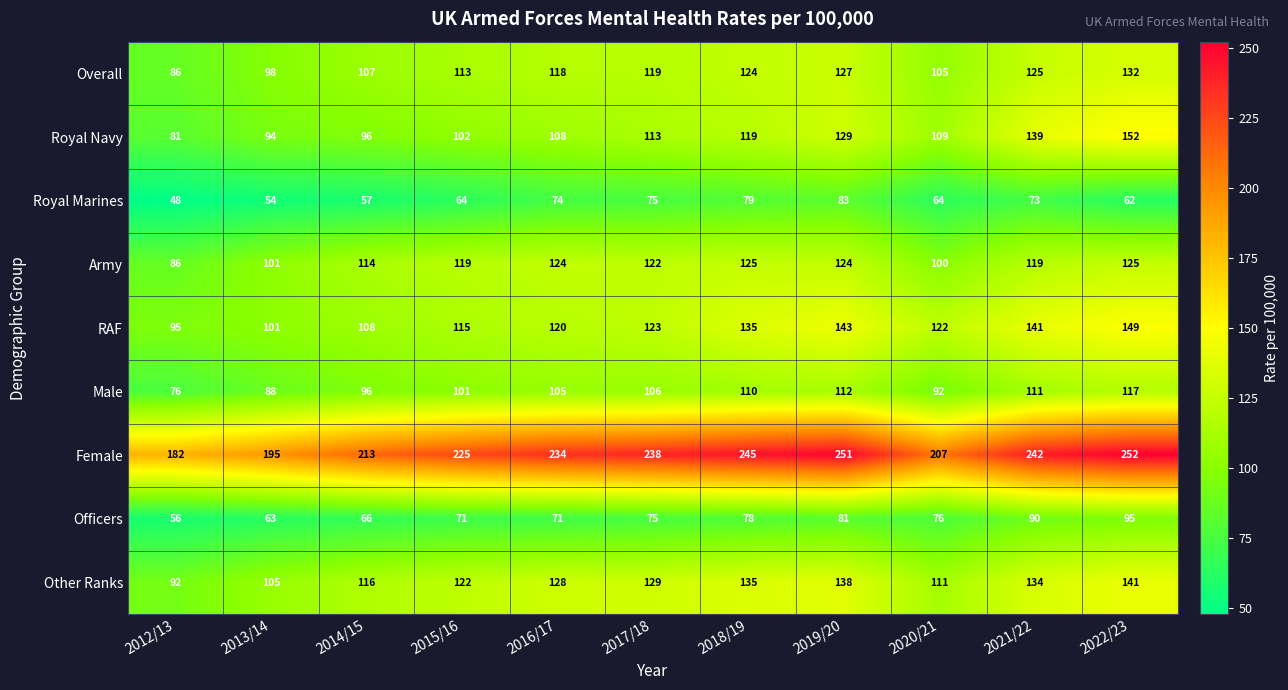

True or false: Officers has a value of 78 at 2018/19.

True